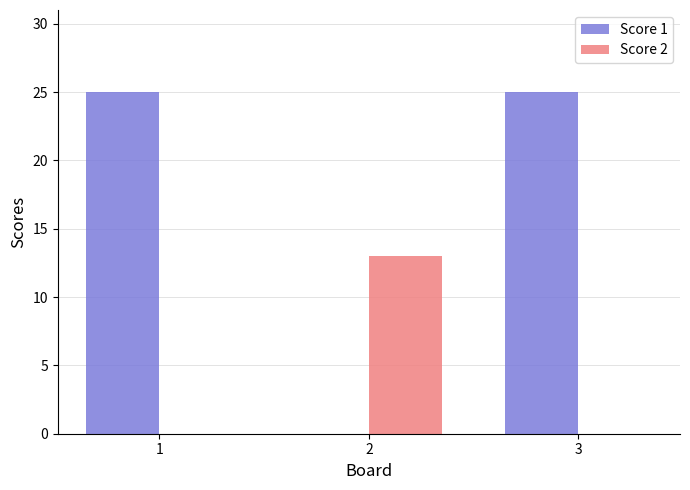

What are all the series names shown in the legend?

Score 1, Score 2